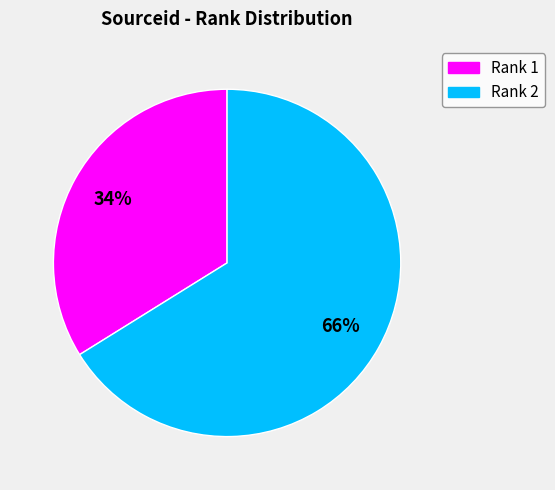

Which has a higher value, Rank 1 or Rank 2?

Rank 2